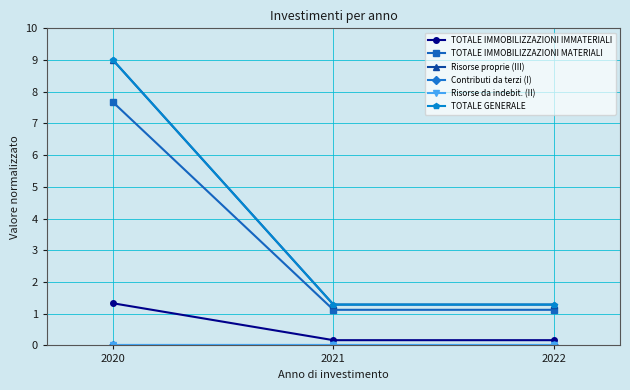

What is the average value of the TOTALE GENERALE series?

3.9